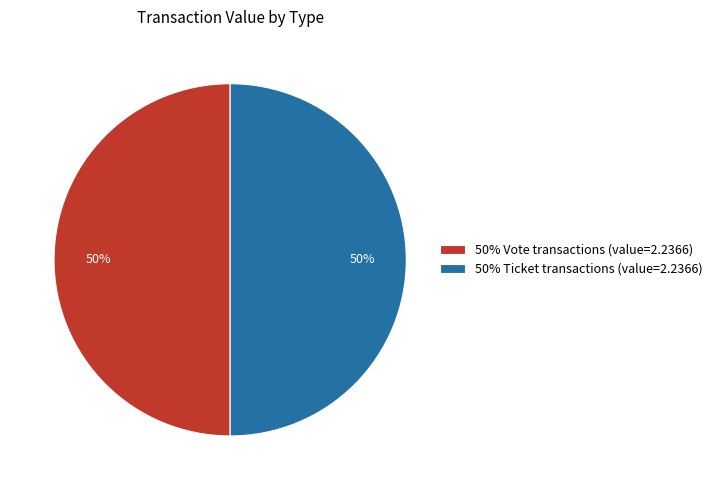

True or false: 50% Vote transactions (value=2.2366) accounts for 50% of the total.

True